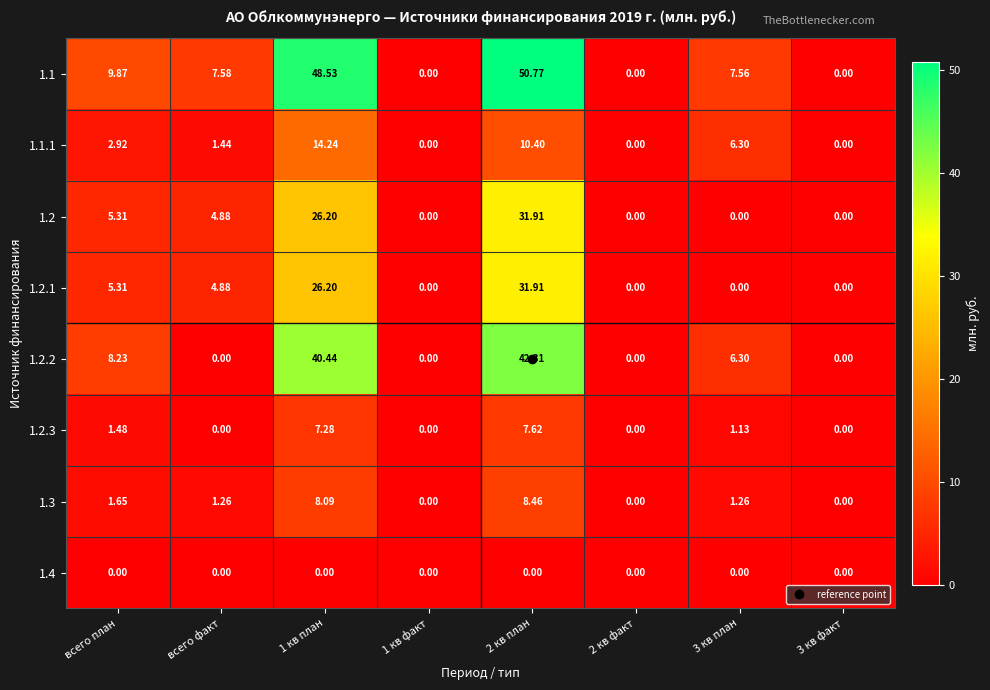

Is the value of 1.3 at 2 кв план greater than the value of 1.1 at 2 кв план?

No